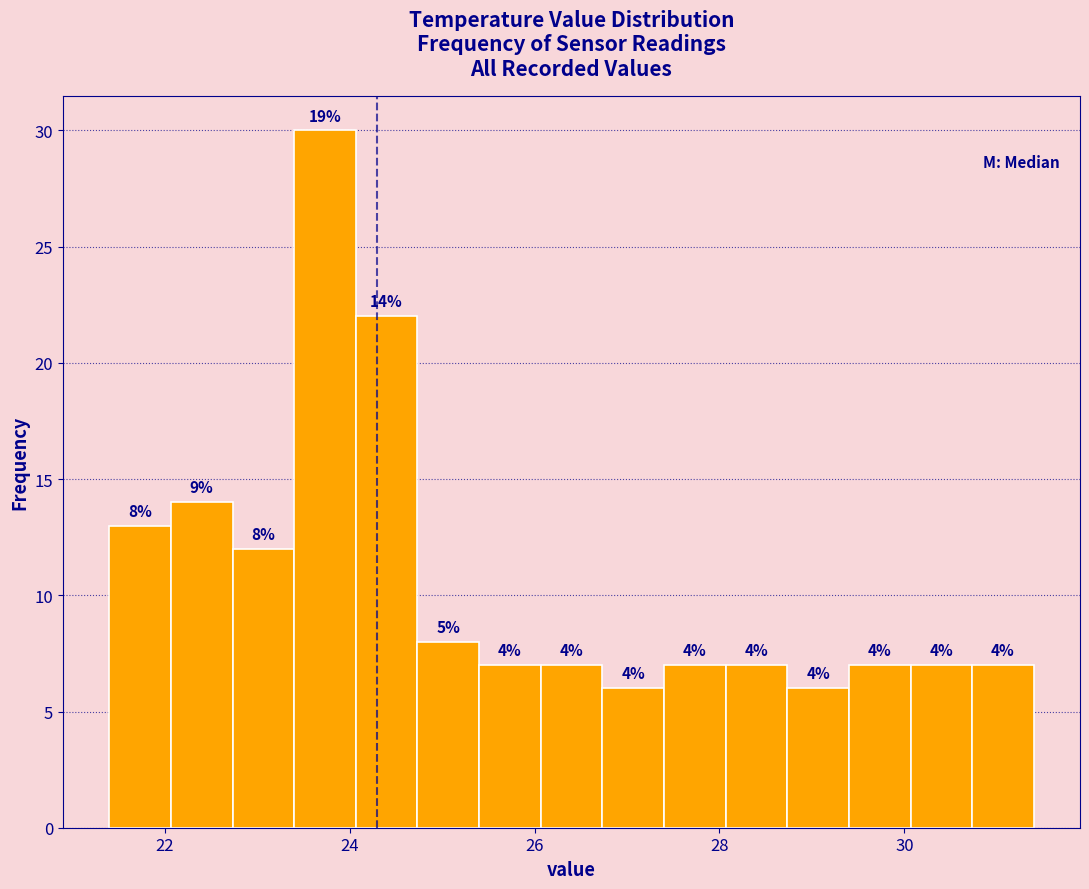

Read against the x-axis, roughly where is the centre of the tallest bar?

23.8